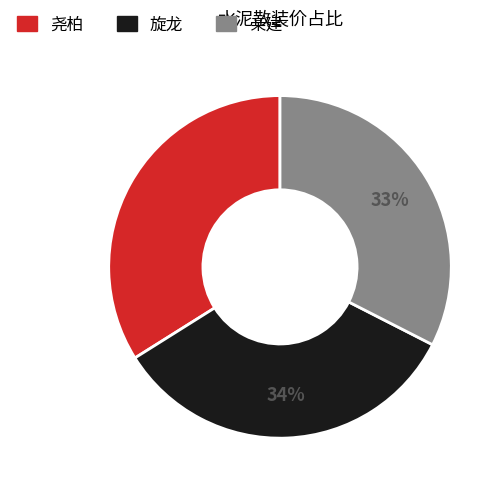

What is the smallest slice in the pie chart?

亲建